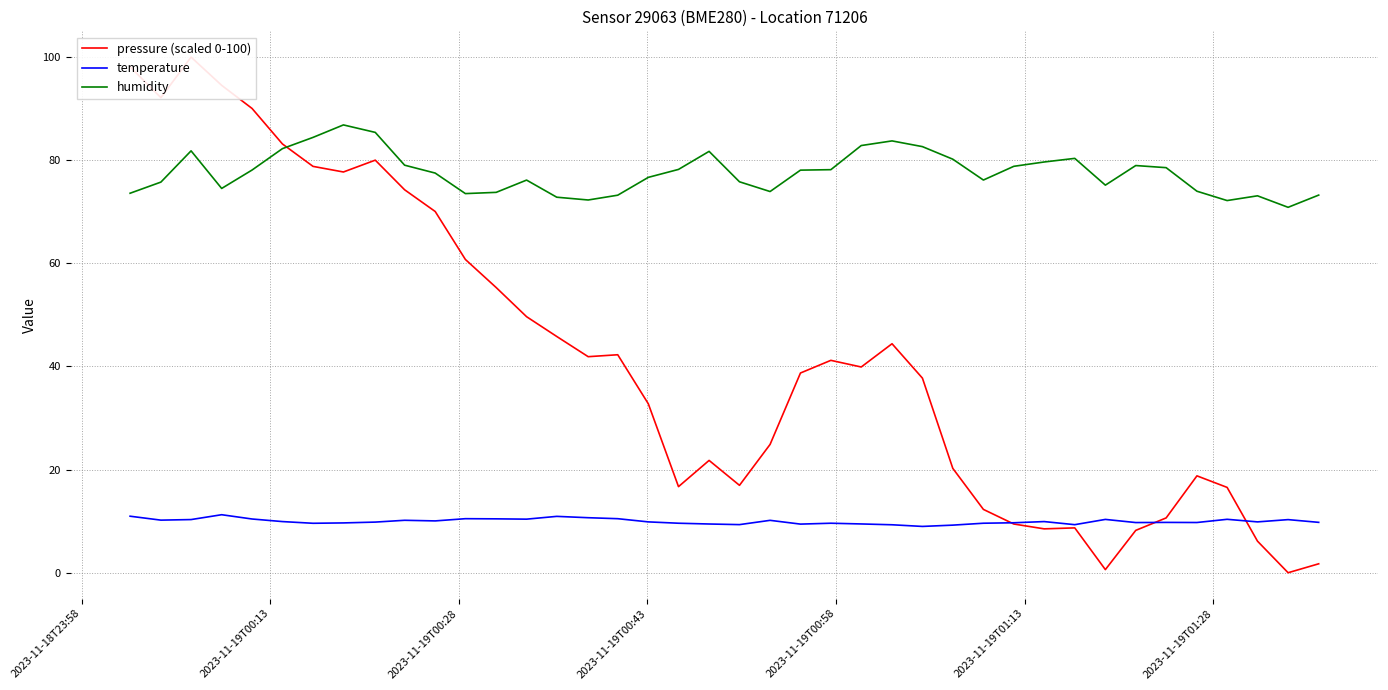

Does the chart display data point markers on the line(s)?

No